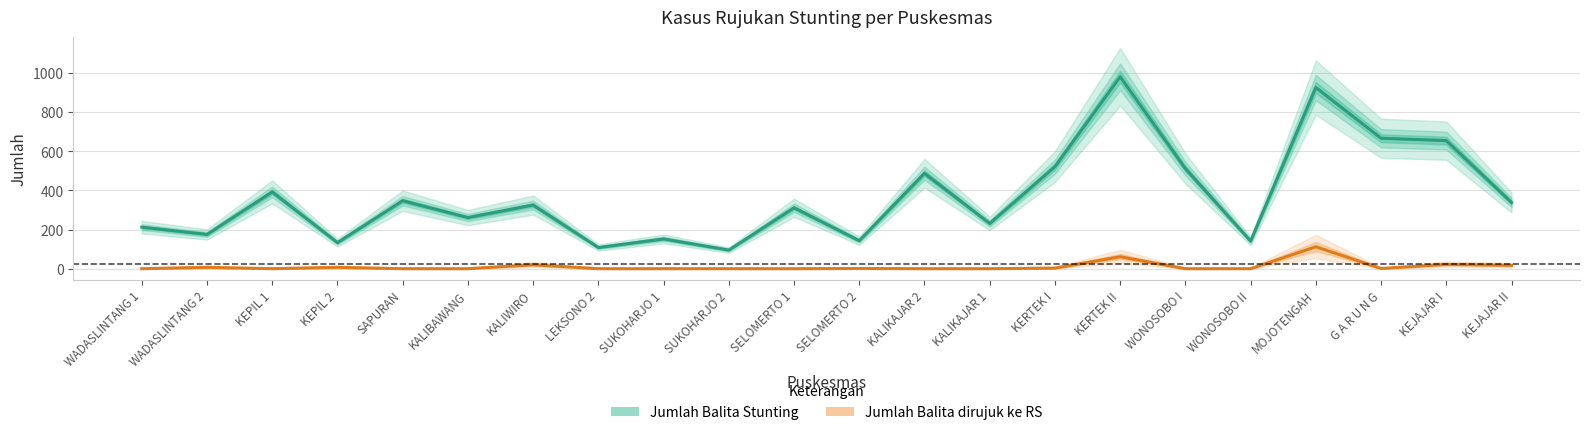

True or false: Jumlah Balita Stunting and Jumlah Balita dirujuk ke RS intersect in this chart.

False